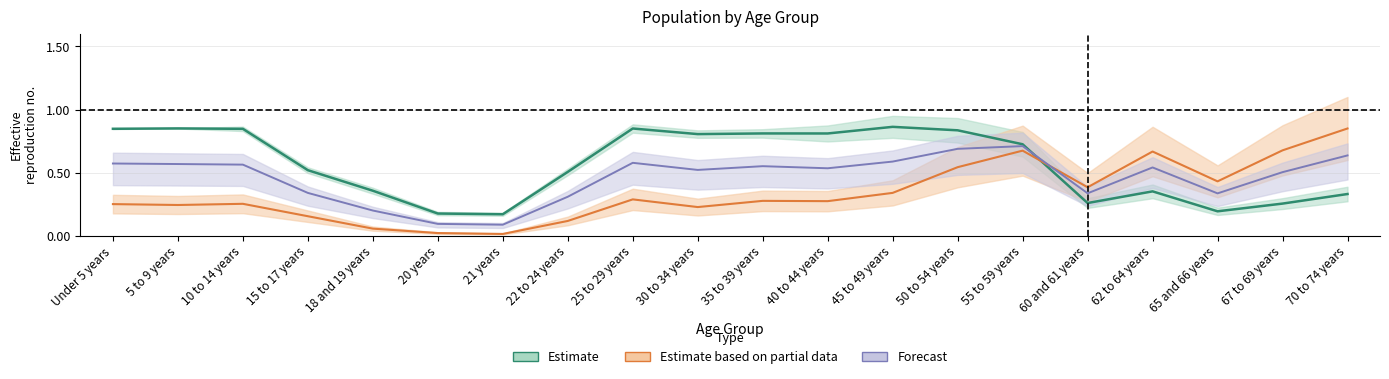

How many intersections are there between This Area and Texas?

1